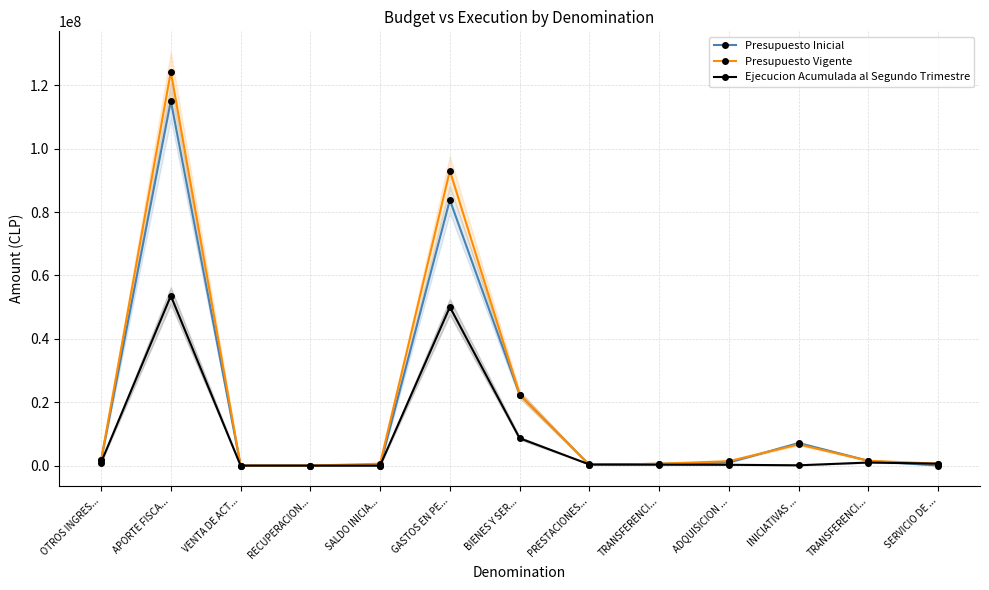

What is the difference between the Ejecucion Acumulada al Segundo Trimestre values at VENTA DE ACT... and RECUPERACION...?

5450